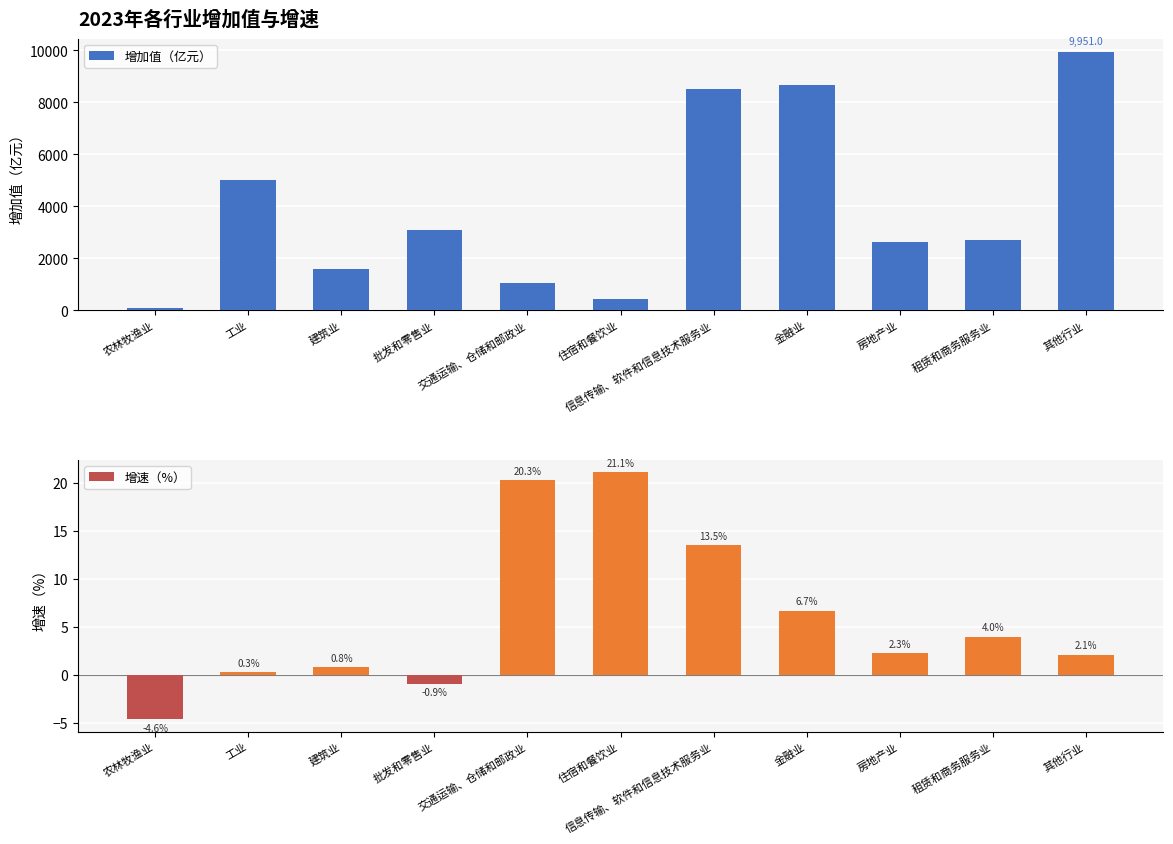

How many negative values does the 增速（%） series have?

2